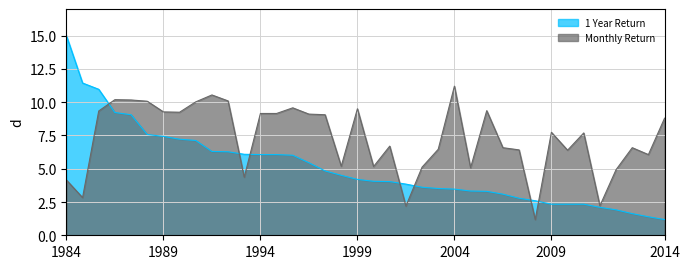

The 1 Year Return series shows 9.2 at 4. True or false?

True